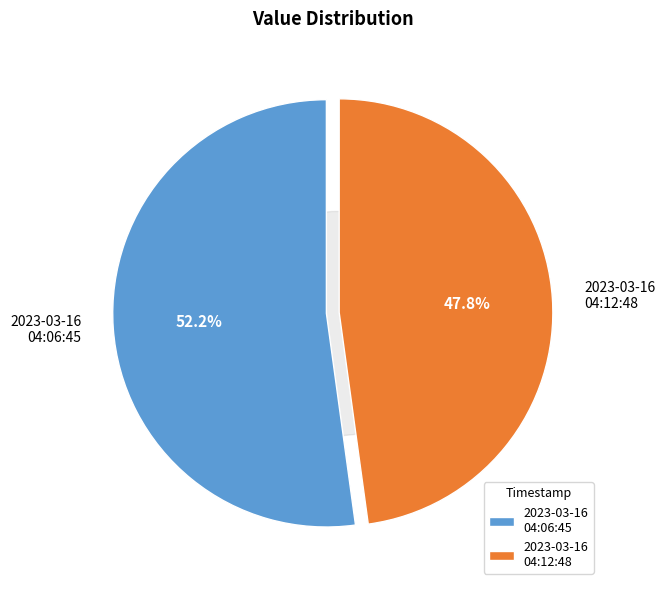

Do 2023-03-16T04:12:48.520Z and 2023-03-16T04:06:45.856Z together represent more than half of the pie?

Yes